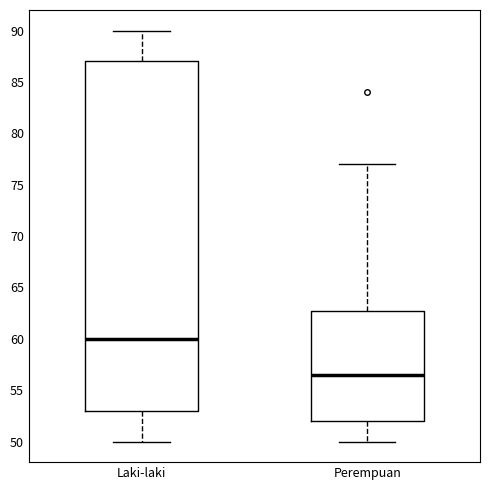

Which box's median line is the lowest?

Perempuan